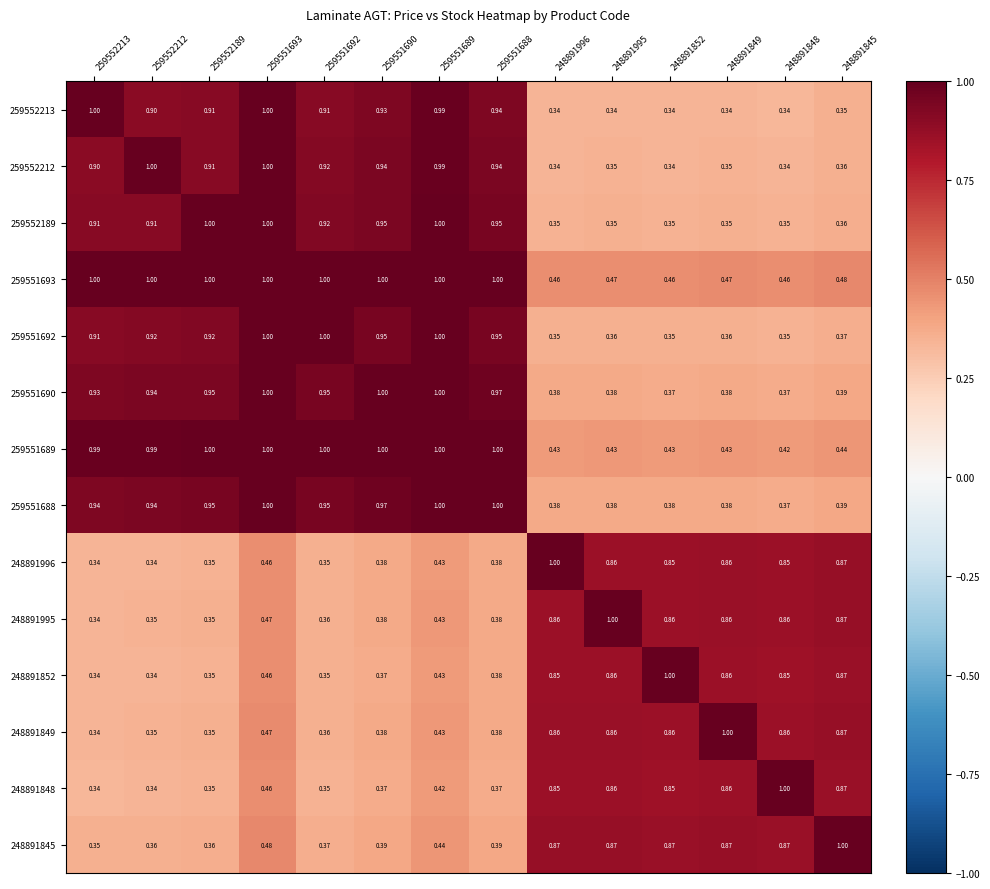

Is the value of 259551693 at 259551692 greater than the value of 248891849 at 259551692?

Yes